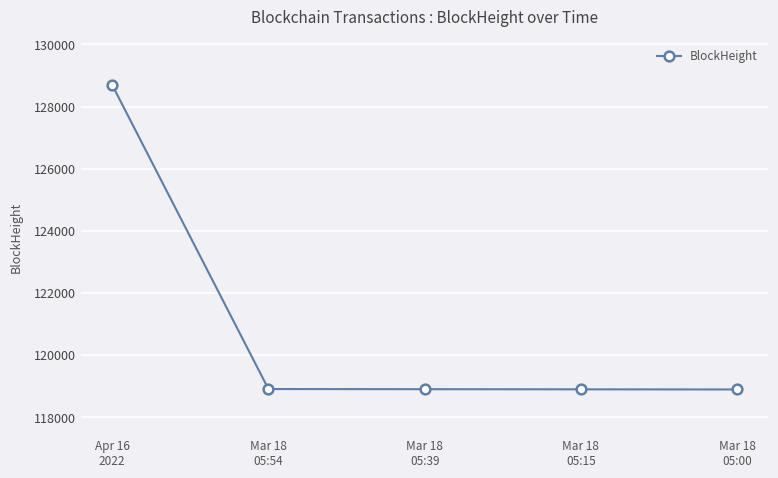

What is the greatest value displayed?

128694